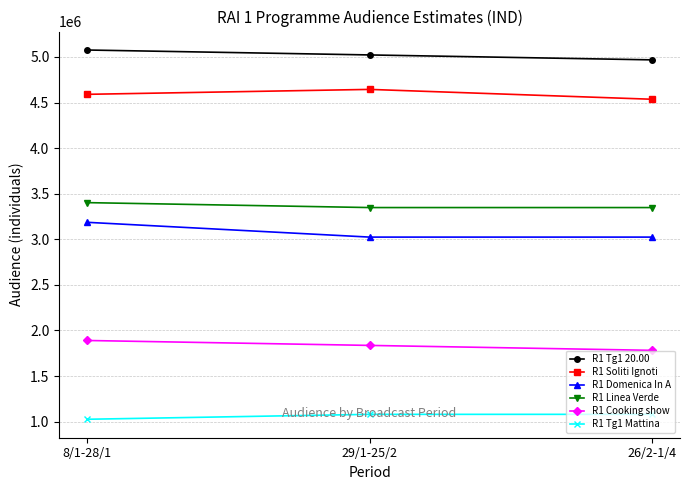

What is the total value across all series at 26/2-1/4?

18738000